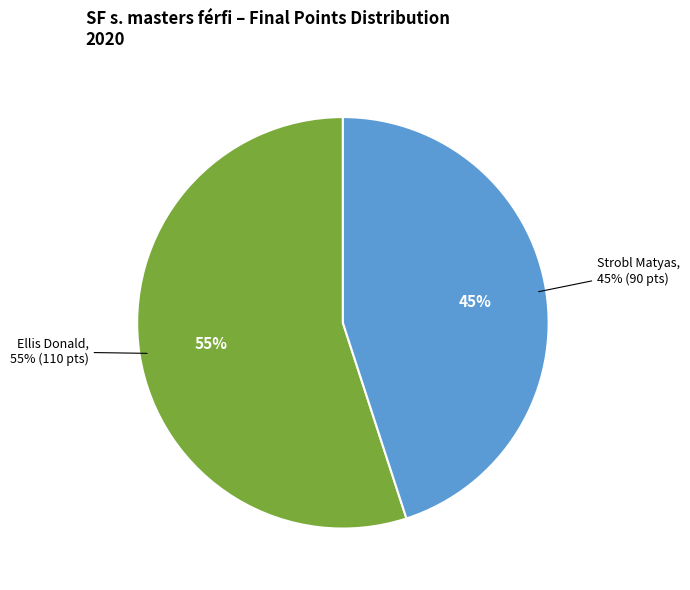

Between Ellis Donald and Strobl Matyas, which is larger?

Ellis Donald